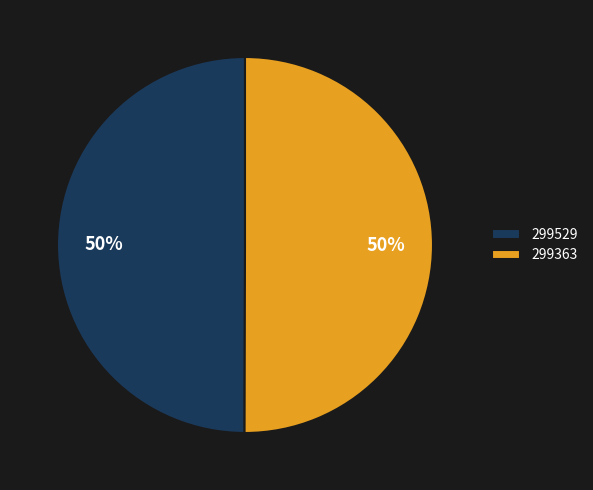

To the nearest percent, what is the difference between the 299363 and 299529 slice percentages?

0%